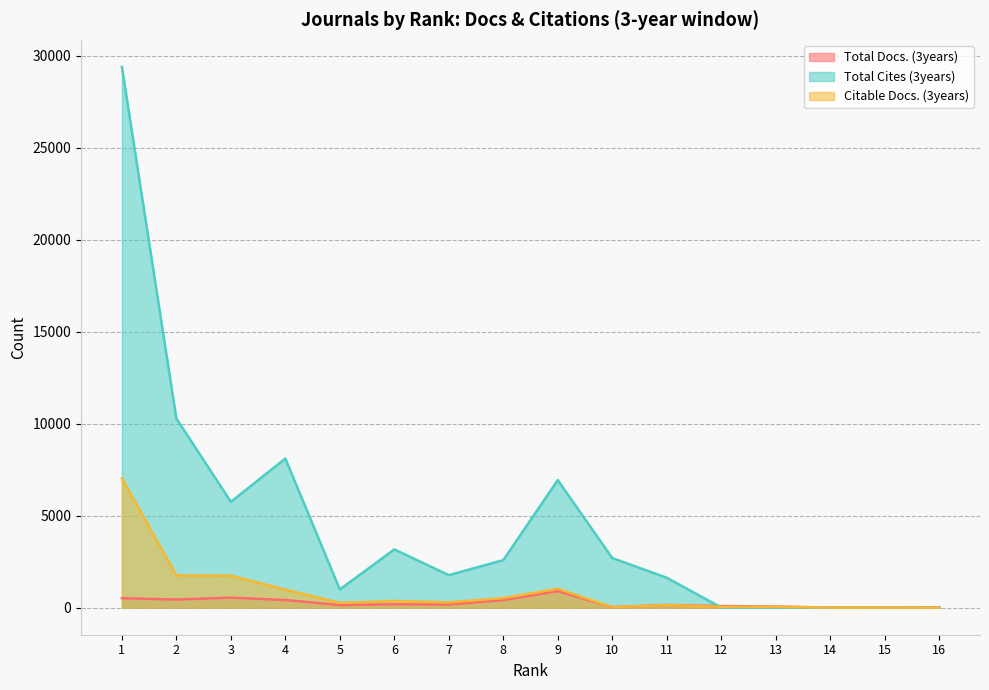

What is the average value of the Total Cites (3years) series?

4585